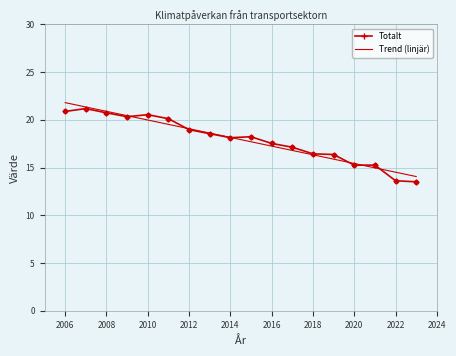

What is the minimum value for Totalt?

13.5